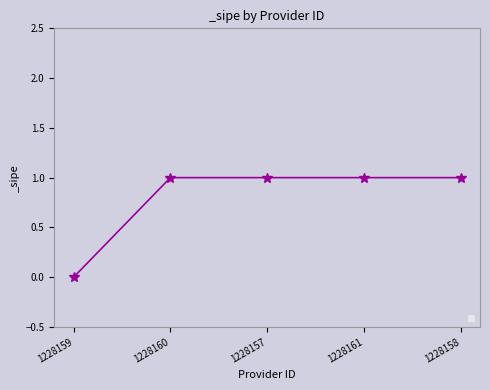

Reading left to right, what are all the values shown in this chart?

0	1	1	1	1